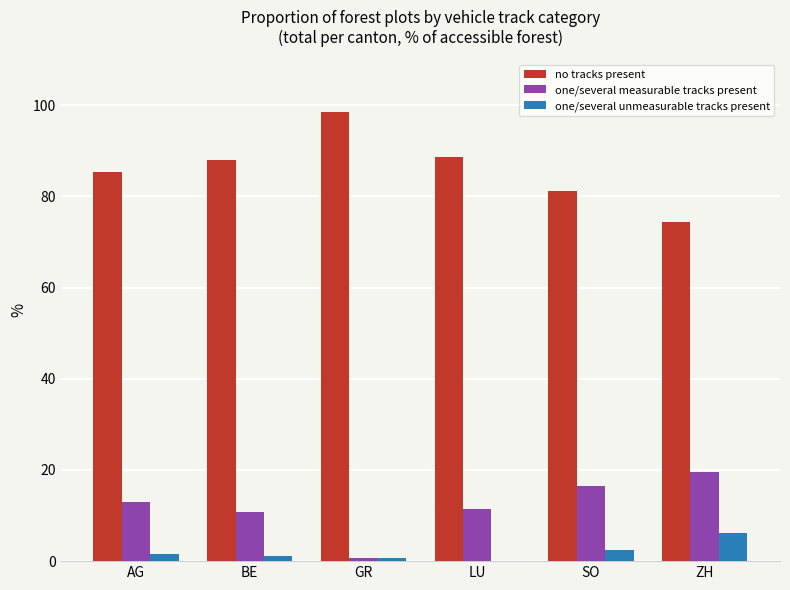

True or false: no tracks present has a value of 81.1 at SO.

True